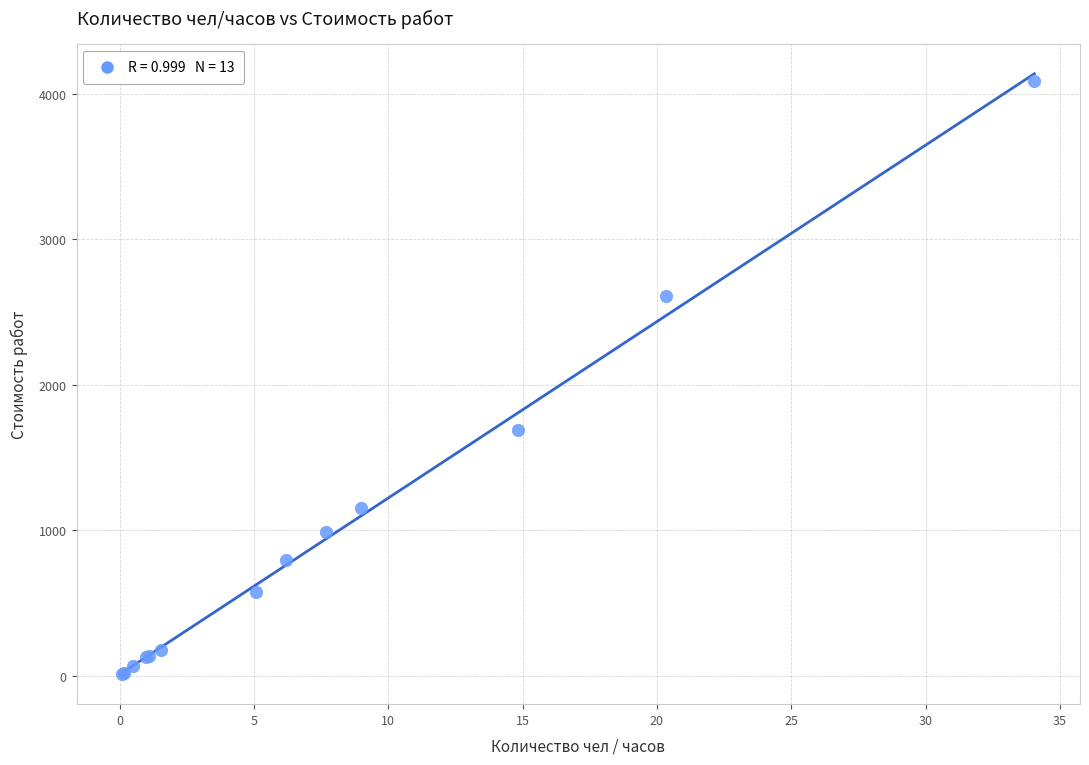

What Y value in the scatter plot is closest to 2048?

1690.1